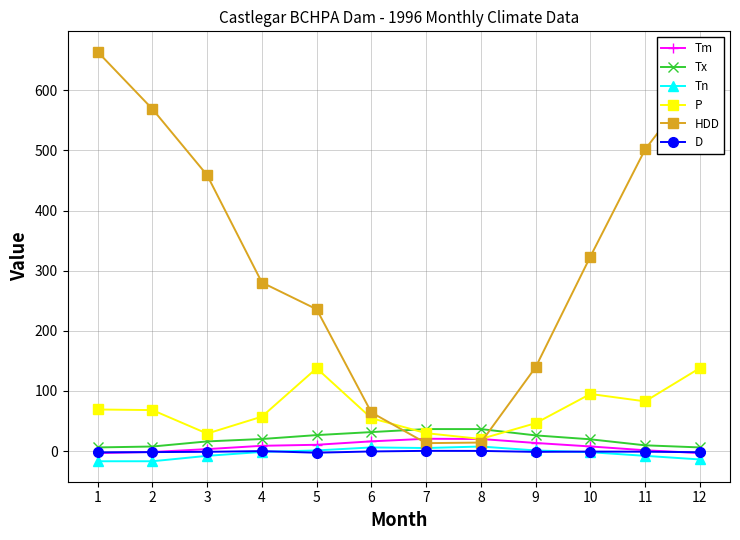

The value of P at 10 is 94.9. True or false?

True